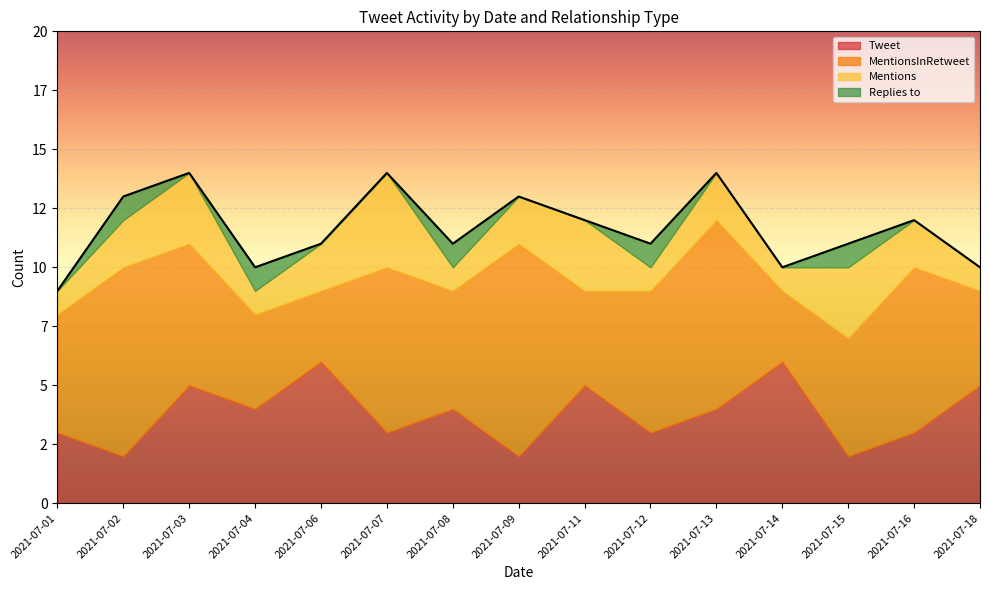

What is the spread (max minus min) of values at 2021-07-03?

6